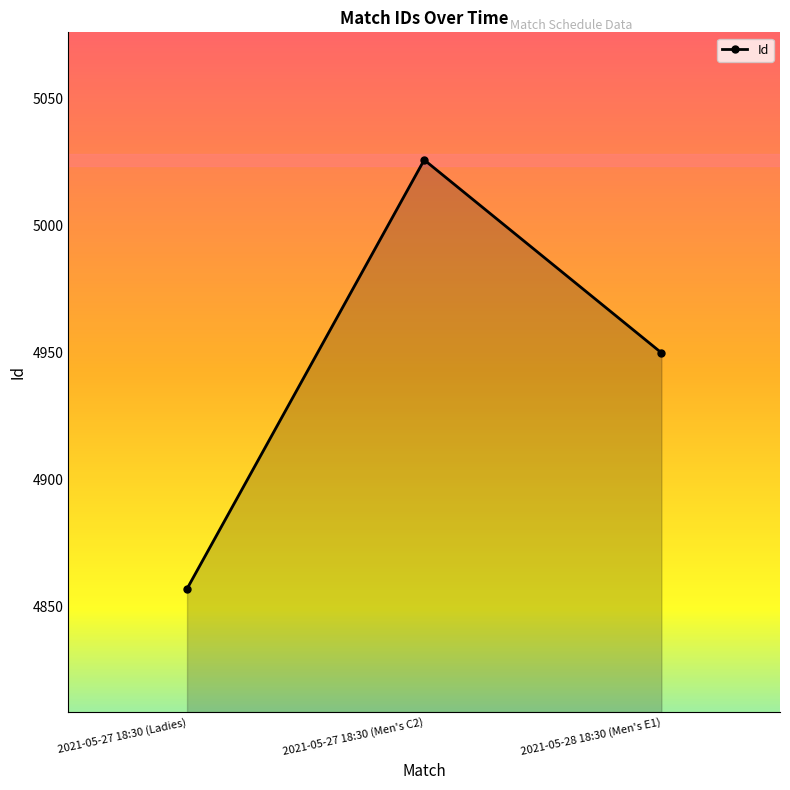

Which has a higher value, 2021-05-28 18:30 (Men's E1) or 2021-05-27 18:30 (Ladies)?

2021-05-28 18:30 (Men's E1)